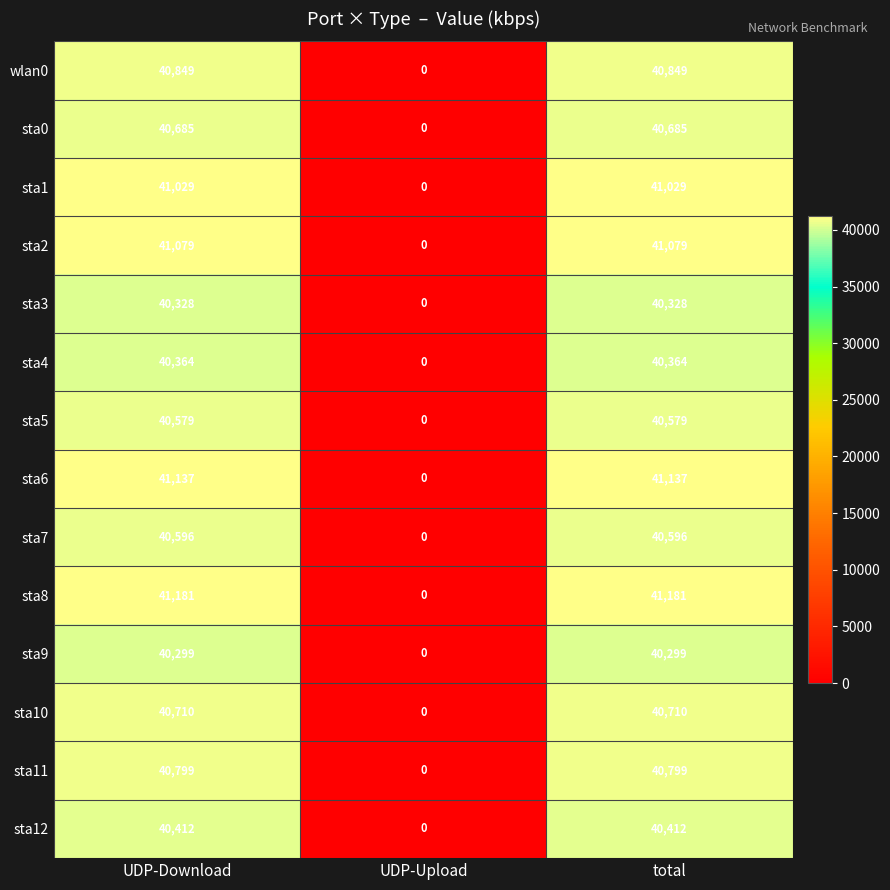

Count the sta4 values in the range 0 to 40364.

3